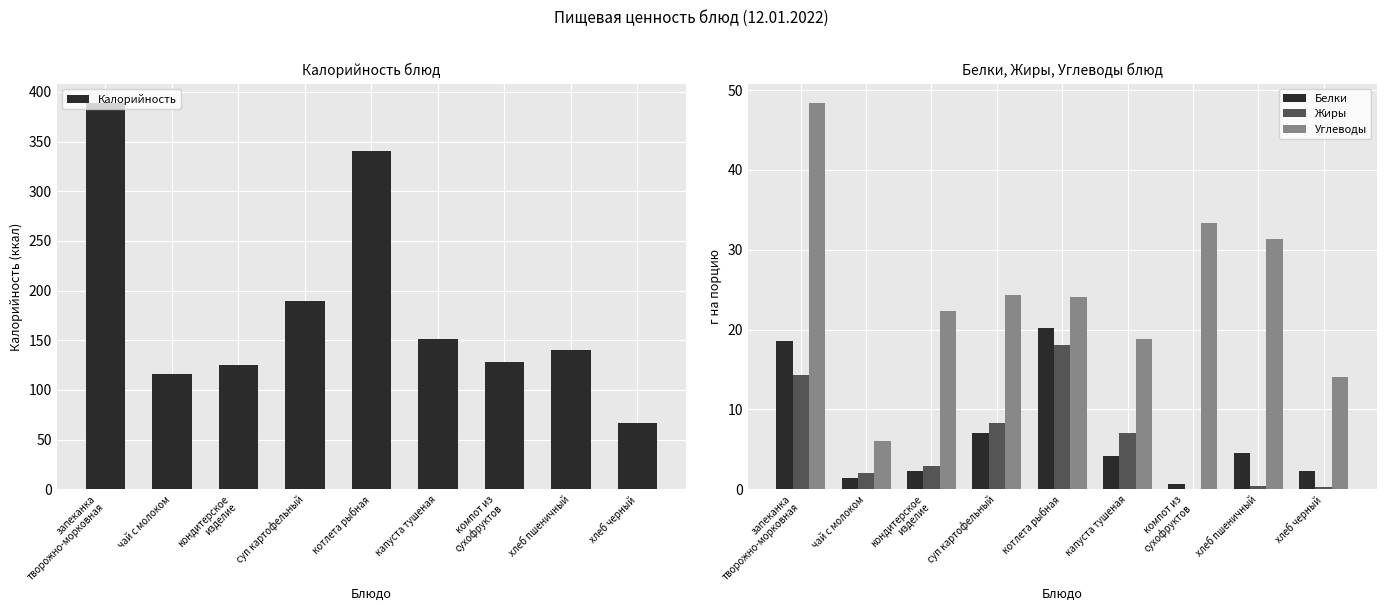

Rank the categories by Белки value from lowest to highest.

компот из
сухофруктов, чай с молоком, кондитерское
изделие, хлеб черный, капуста тушеная, хлеб пшеничный, суп картофельный, запеканка
творожно-морковная, котлета рыбная